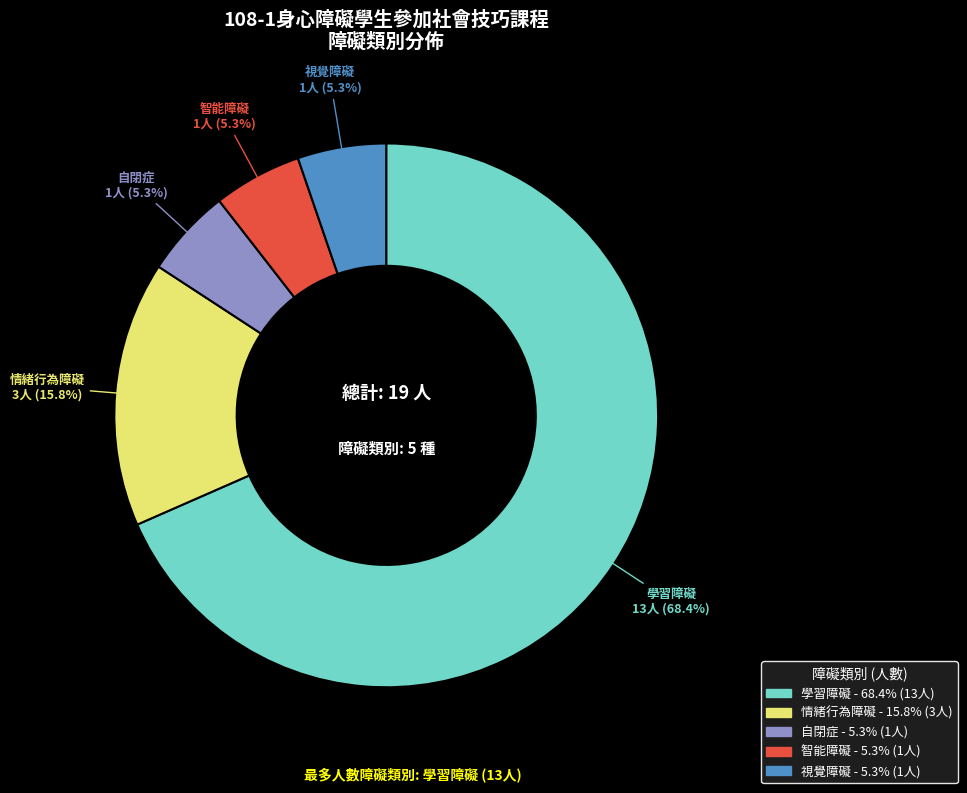

Which slice is the largest?

學習障礙